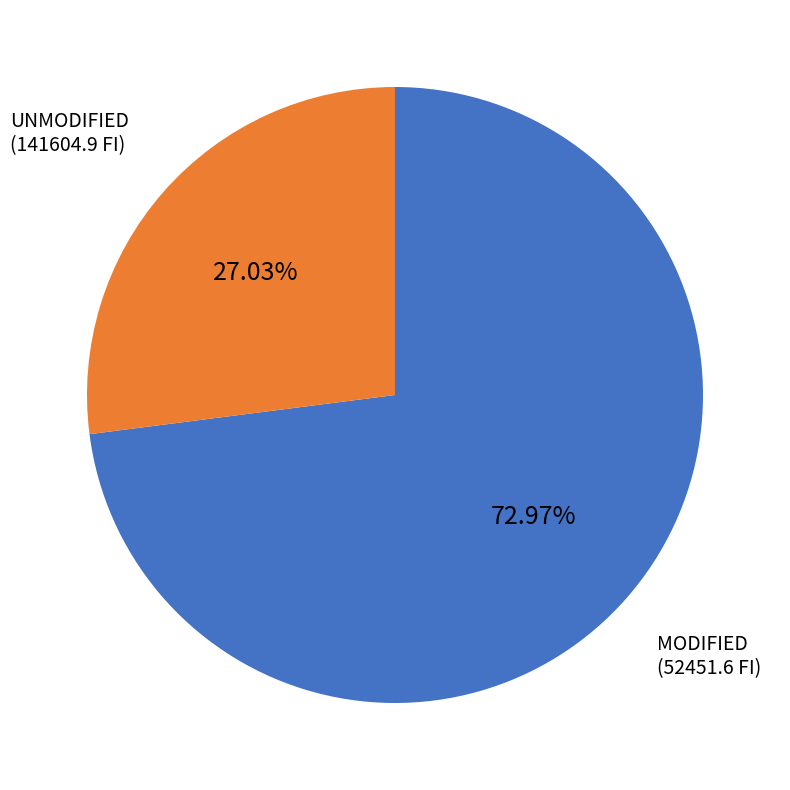

Between MODIFIED and UNMODIFIED, which is larger?

UNMODIFIED